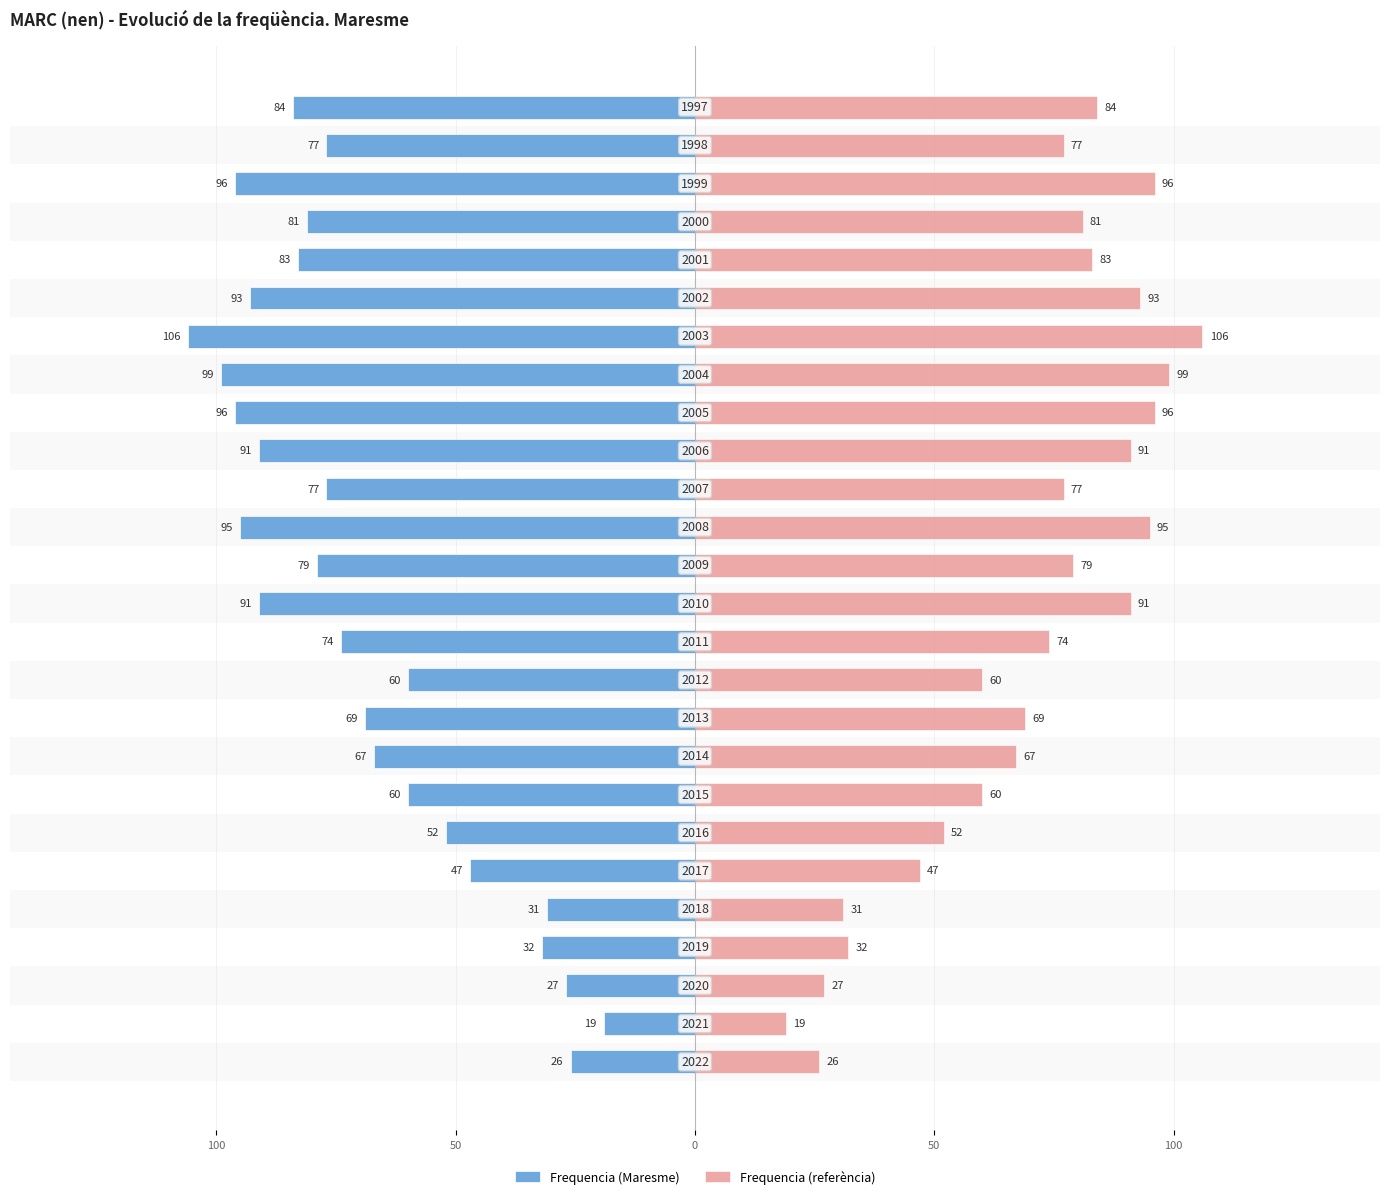

At 22, list the series in order from largest to smallest.

Frequencia (referència), Frequencia (Maresme)